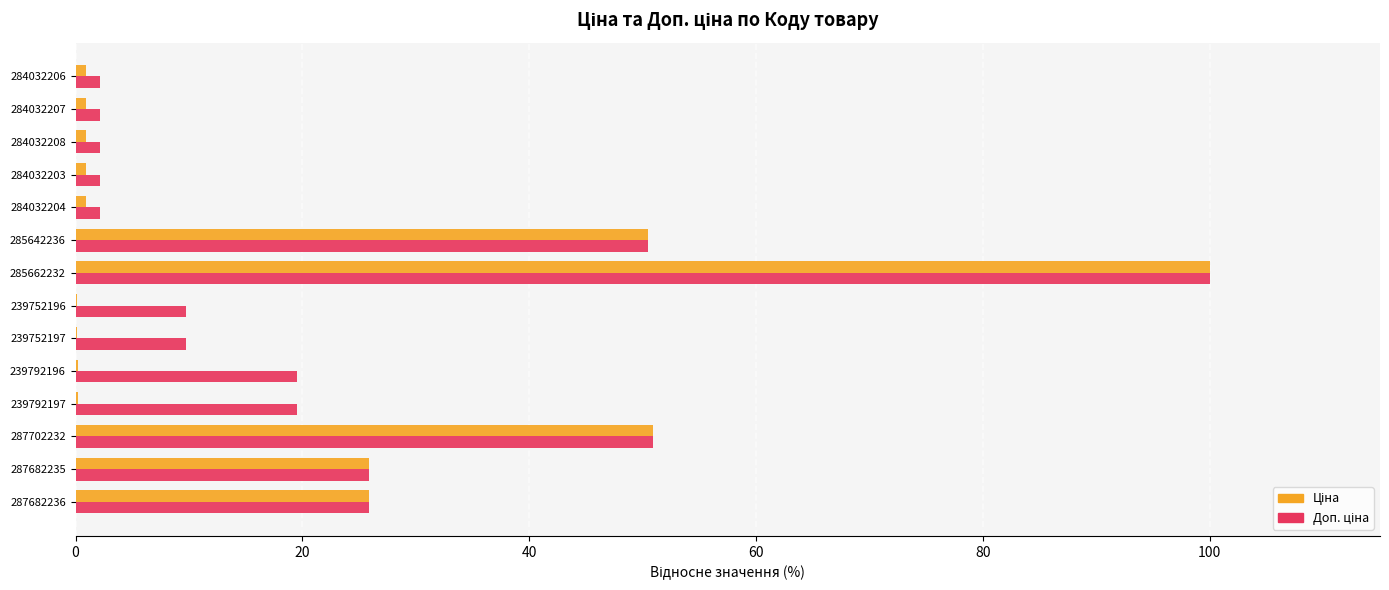

At which category is the sum across all series the highest?

285662232